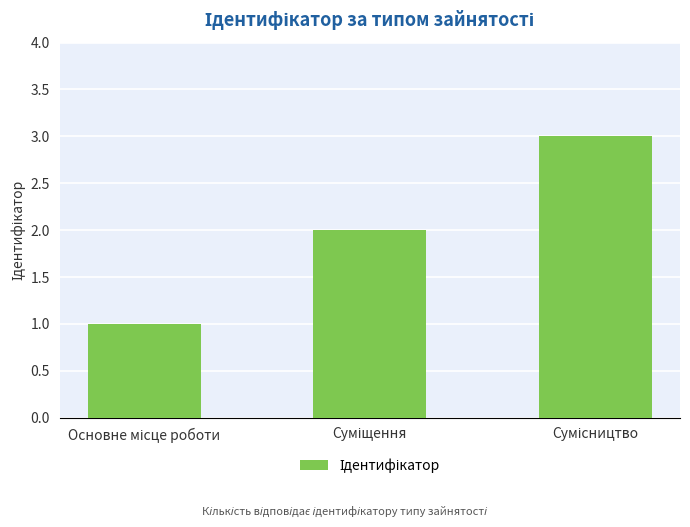

What is the maximum value shown in the chart?

3